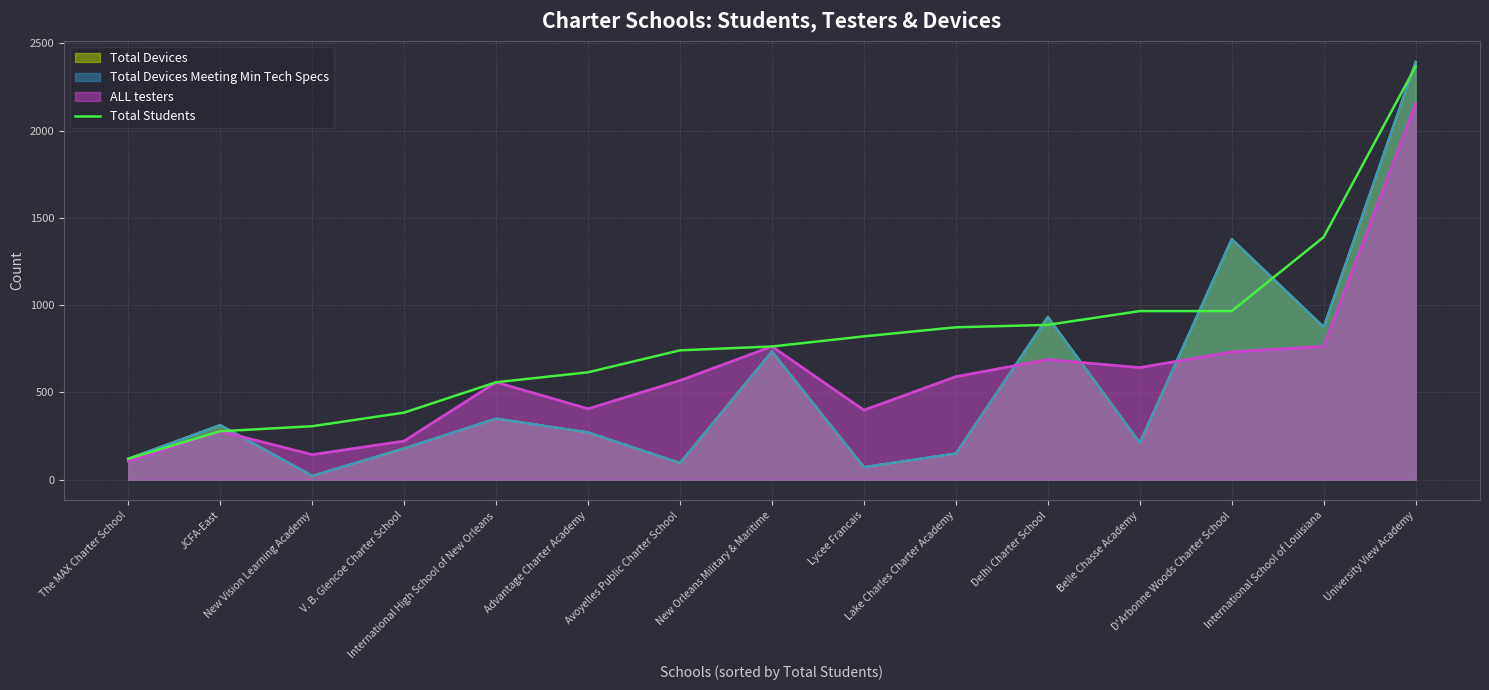

Which series has the largest total across all categories?

Total Students